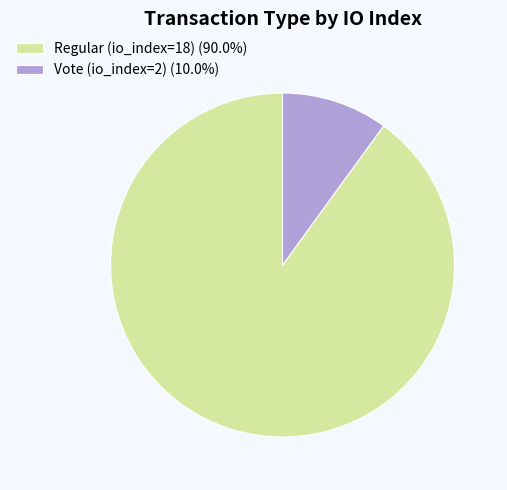

Approximately how many times larger is the value at Regular (io_index=18) (90.0%) compared to Vote (io_index=2) (10.0%)?

9.0